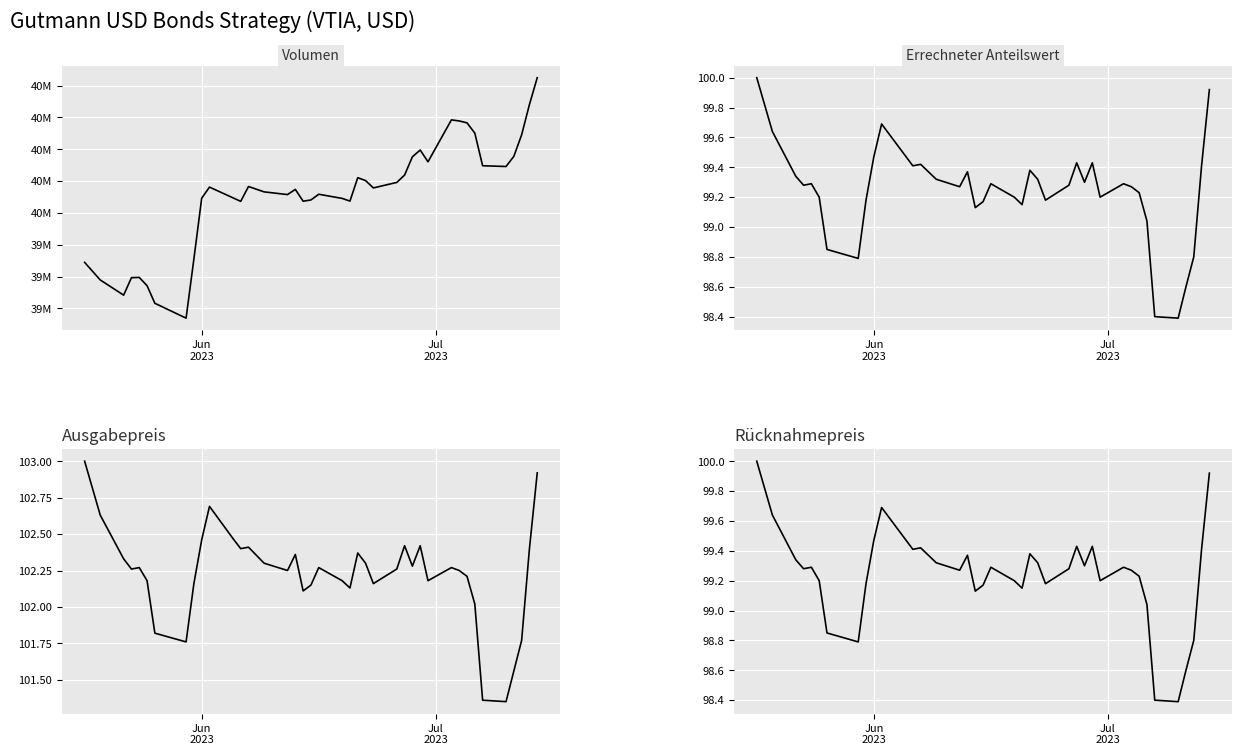

What is the highest value of the Rücknahmepreis series?

100.0